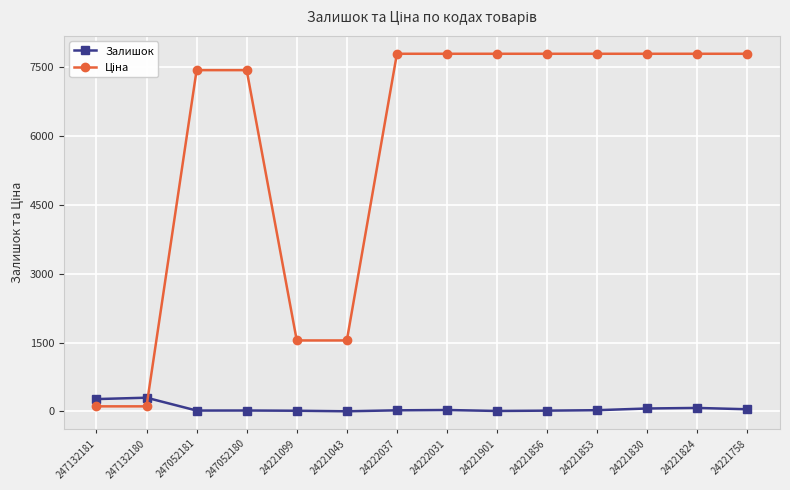

At how many categories does at least one series exceed 5802?

10